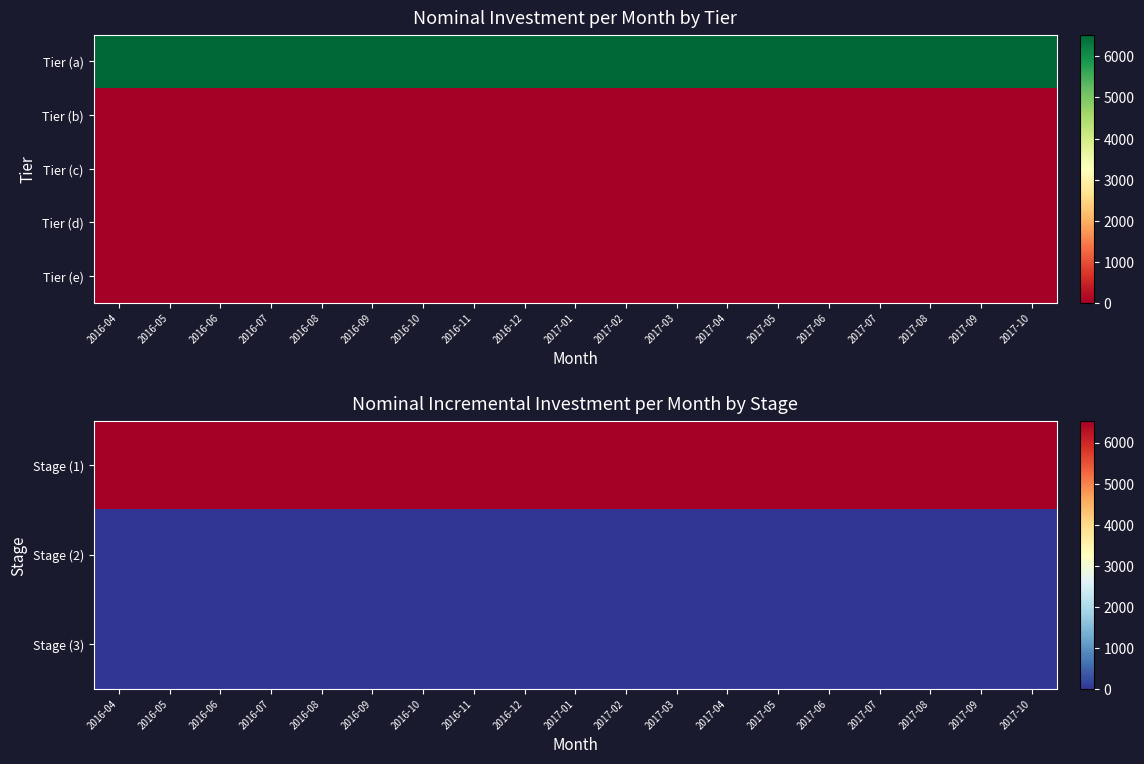

Where is Stage (3) nearest to the value 0?

2016-04